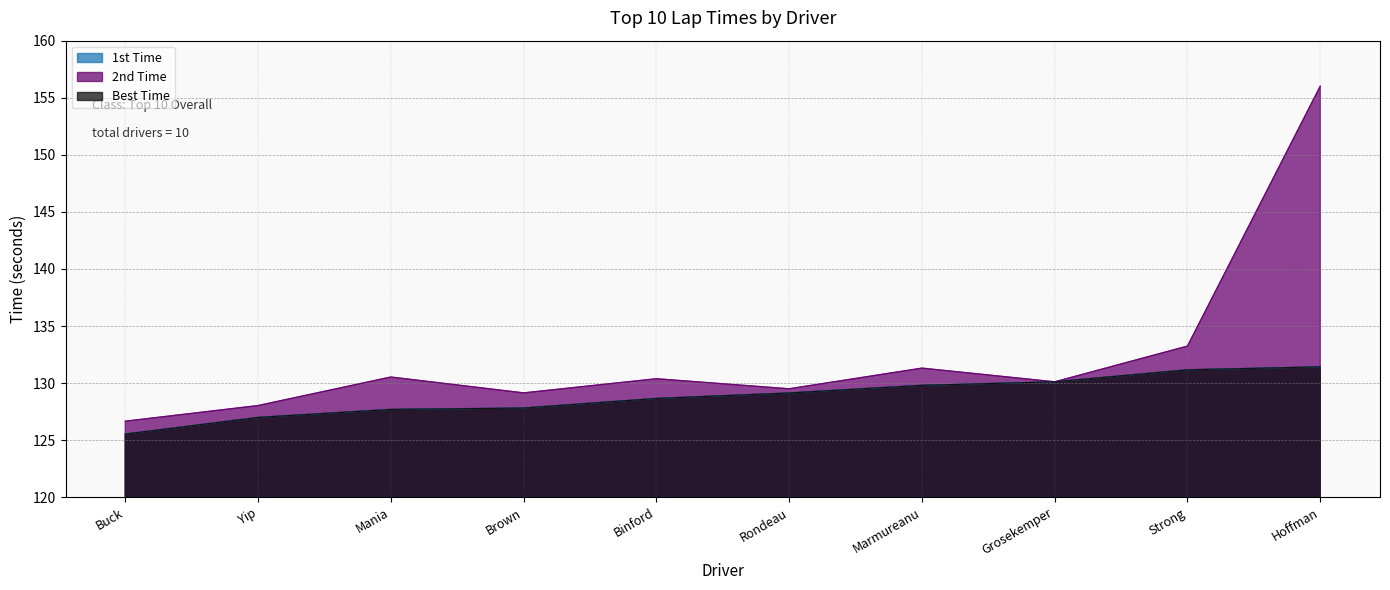

Does the chart have visible grid lines?

Yes